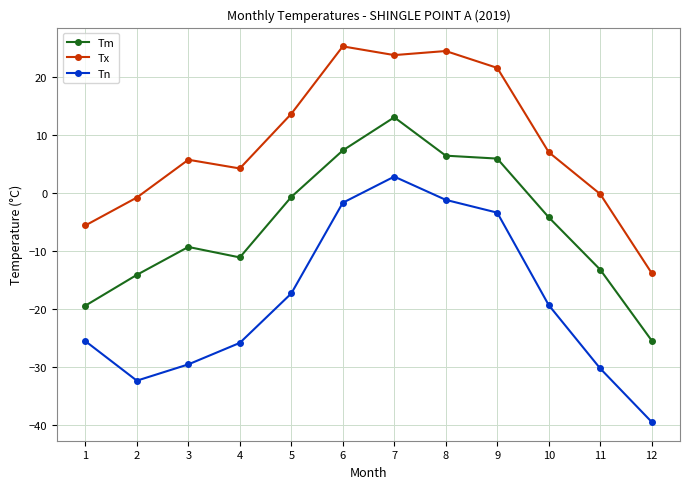

Does the chart have visible grid lines?

Yes